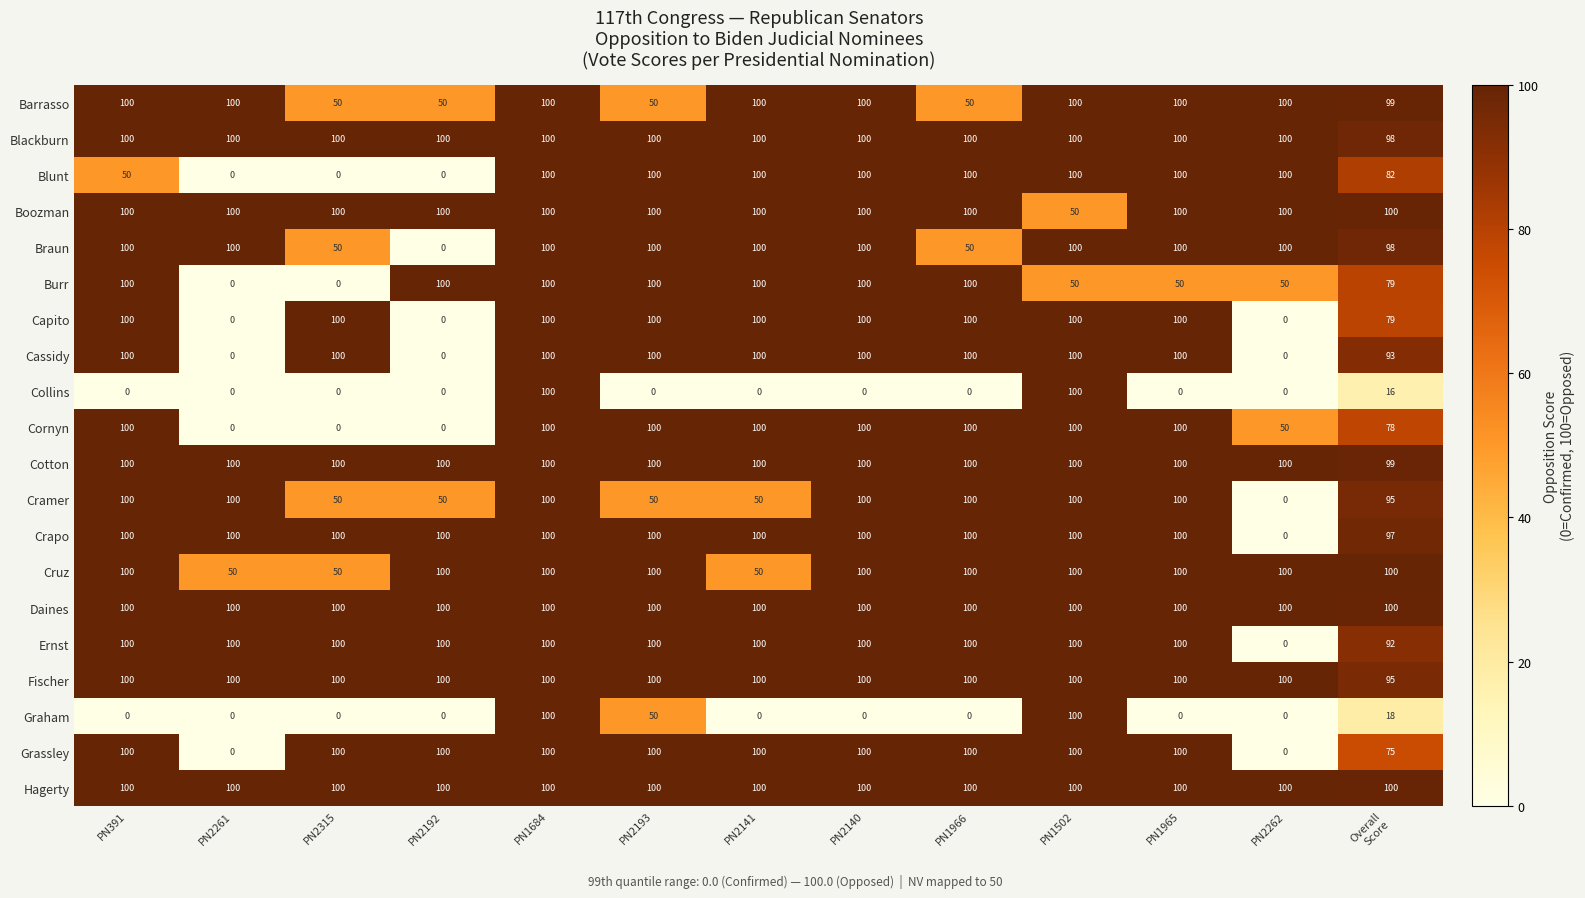

What is the spread (max minus min) of values at PN2261?

100